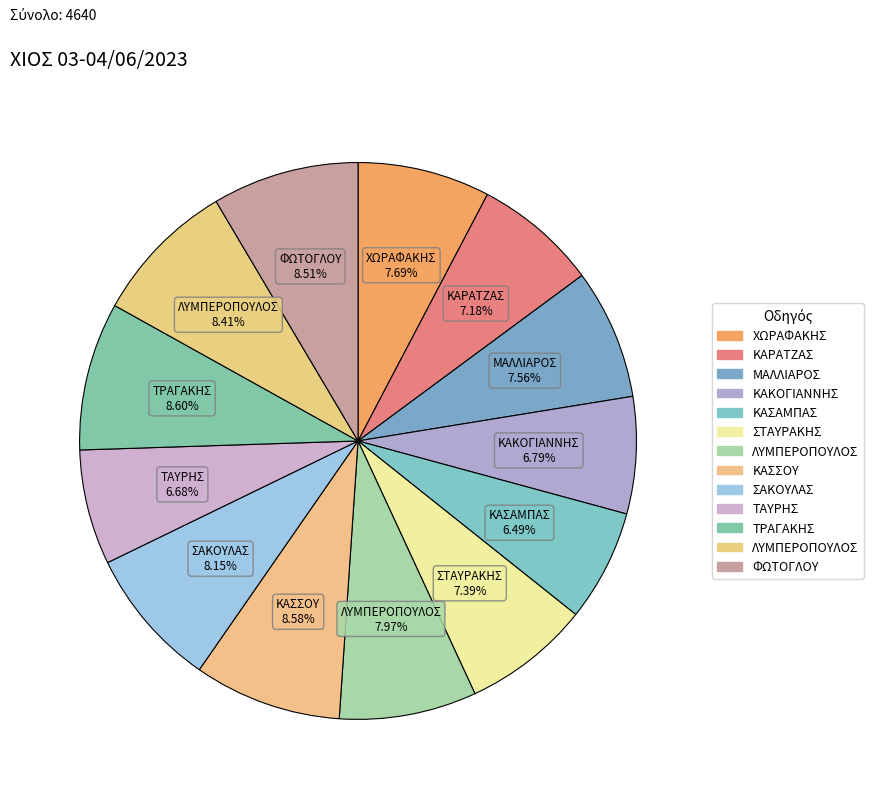

Is there any slice that represents more than half of the pie?

No